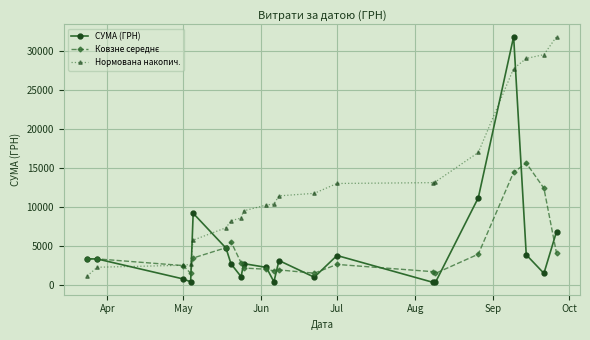

What is the value of the Нормована накопич. point at the 4th from the left?

2611.7